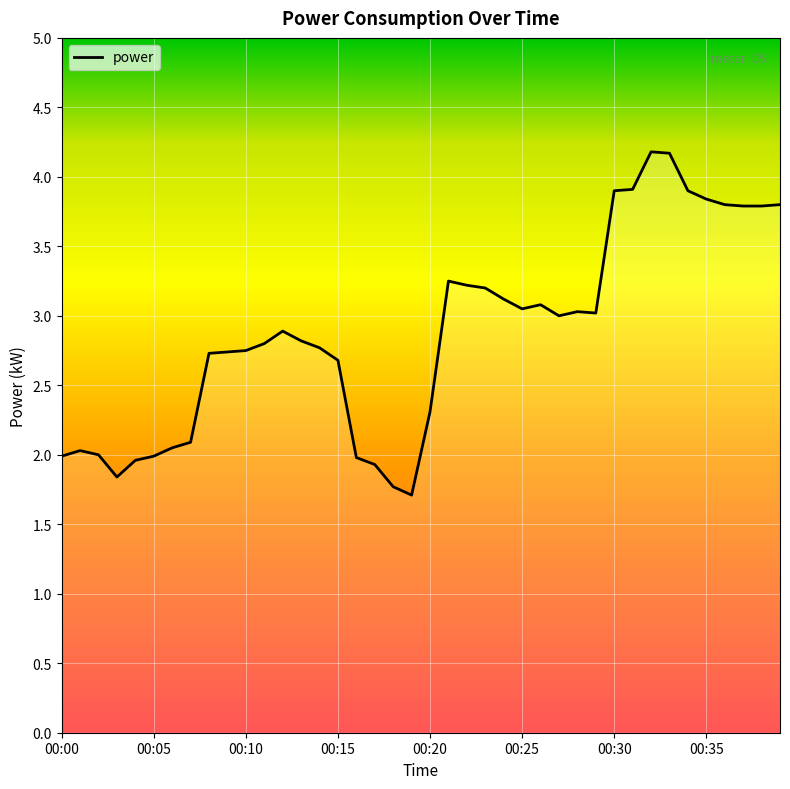

At which category does the data reach its first local peak?

00:01